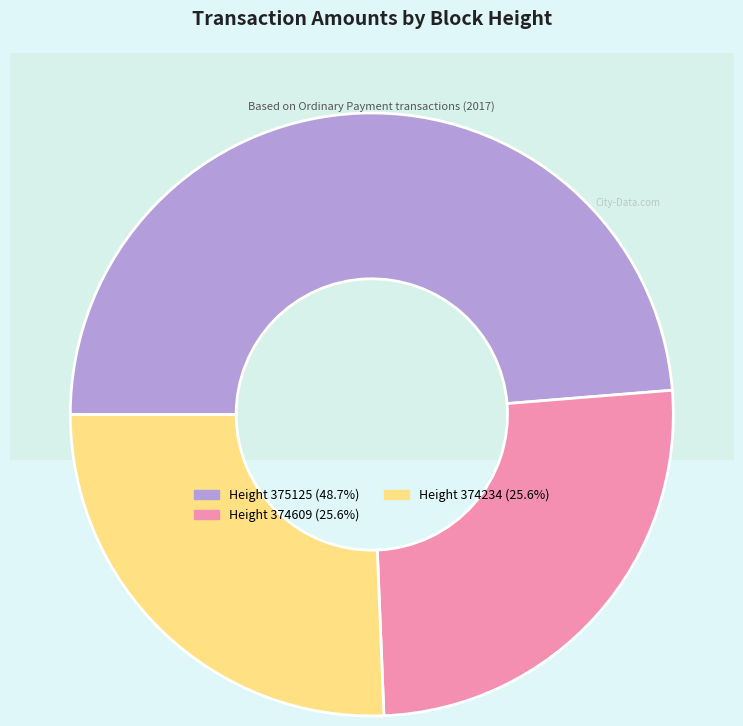

Is there a majority slice in this chart?

No